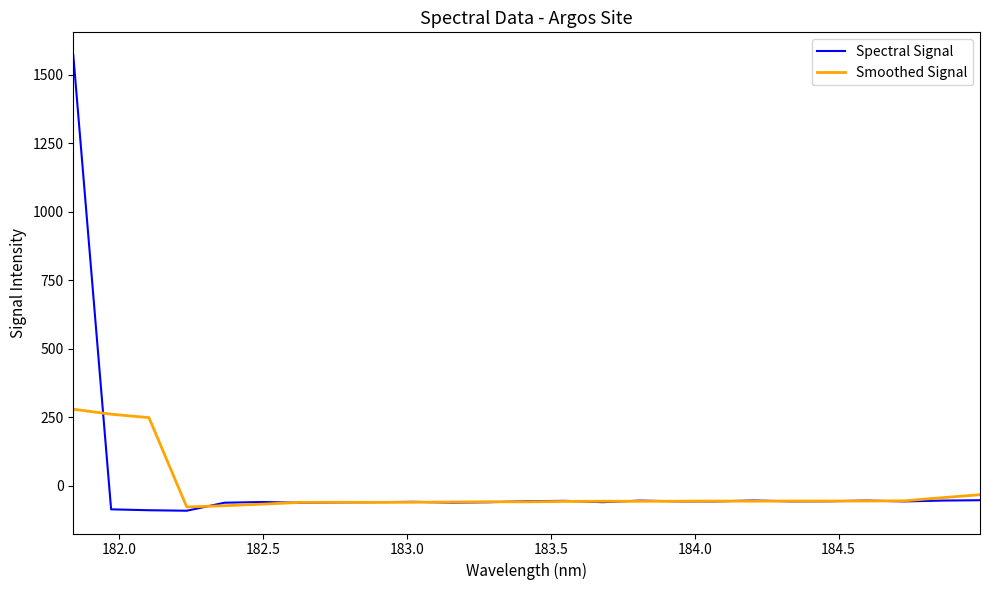

Which series has the widest spread of values?

Spectral Signal